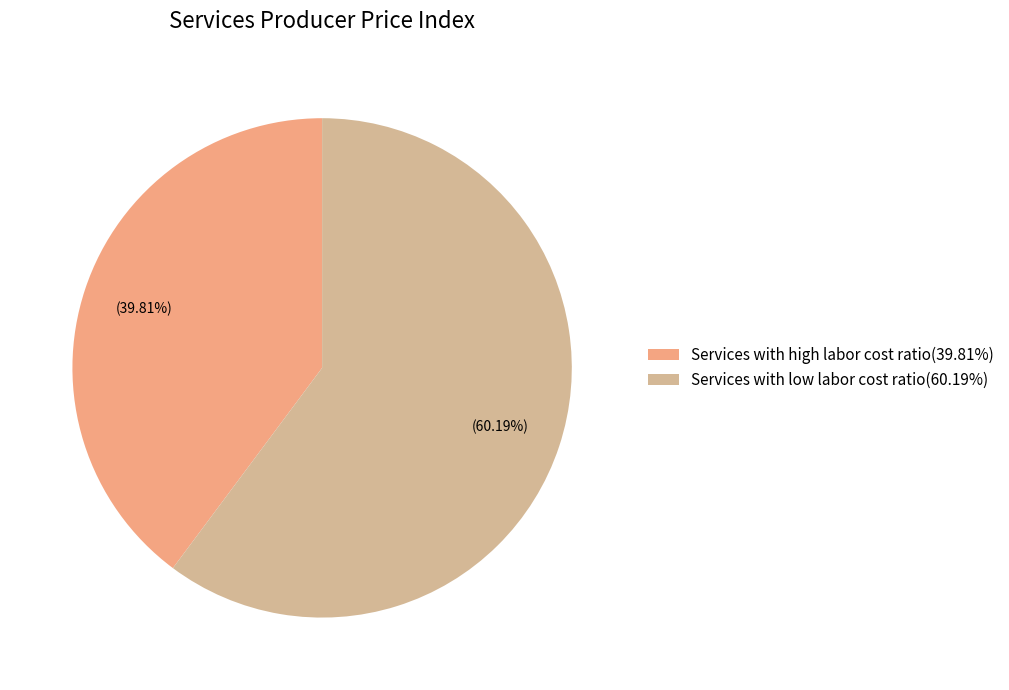

What is the smallest slice in the pie chart?

Services with high labor cost ratio